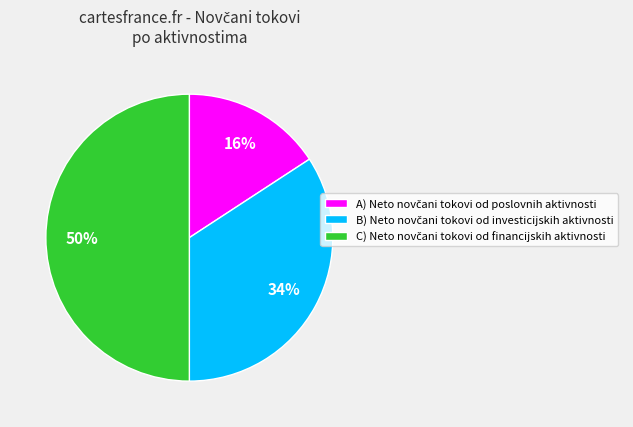

To the nearest percent, what is the average slice percentage?

33%